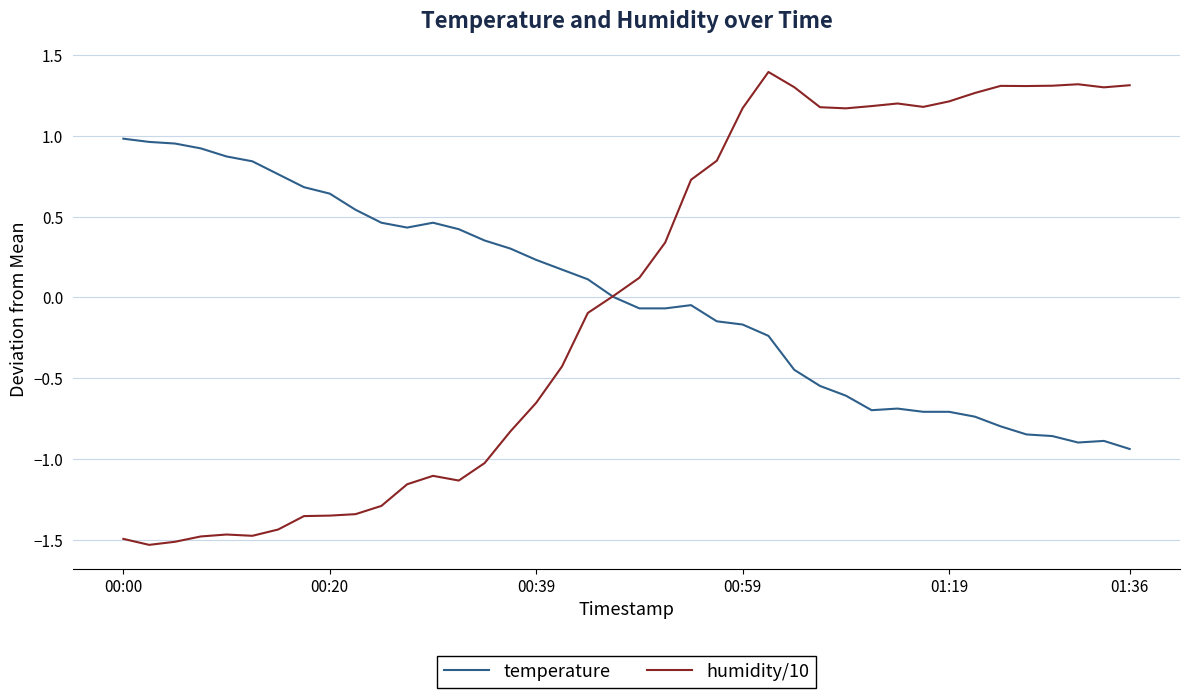

What is the maximum value for humidity/10?

1.4